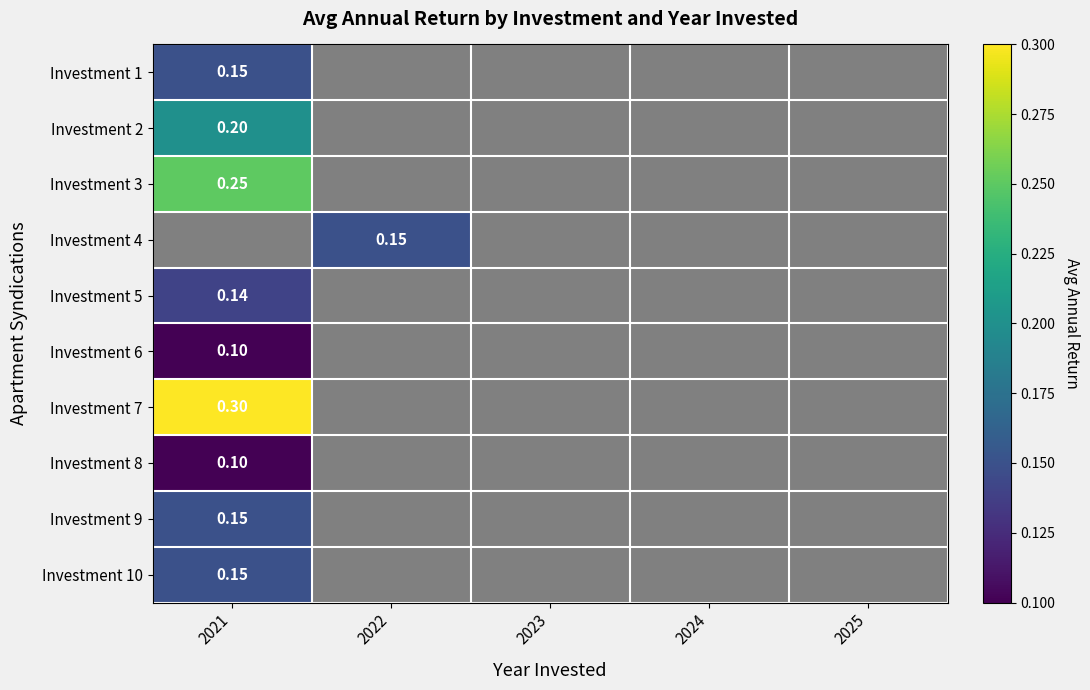

Where is Investment 10 nearest to the value 0?

2021